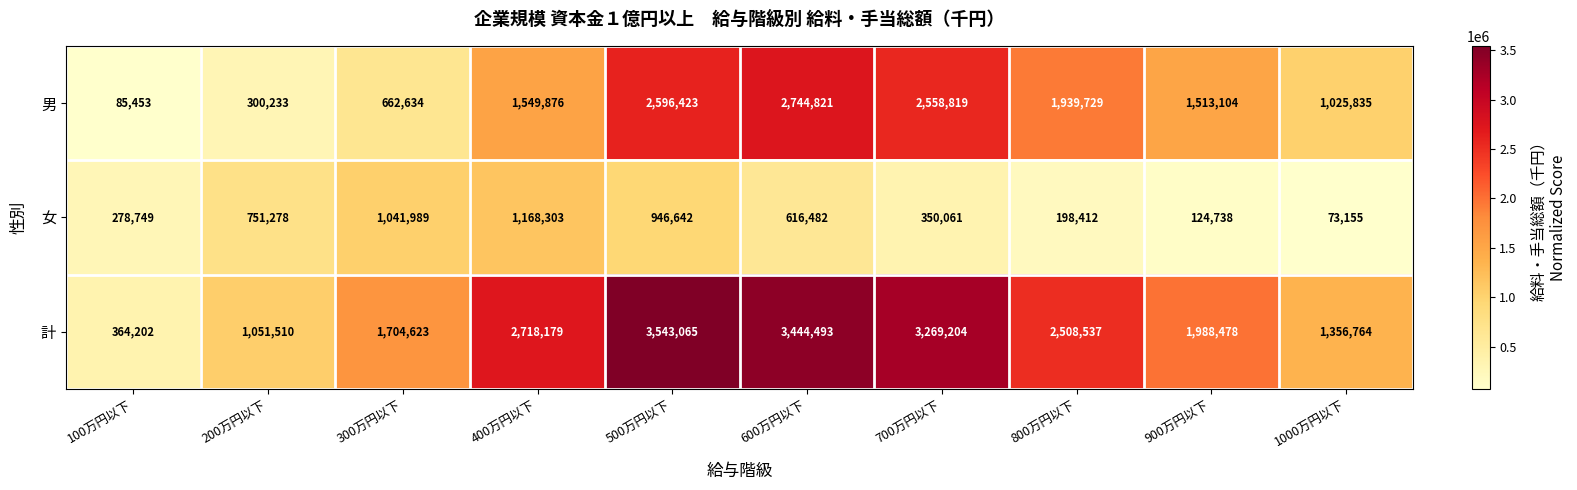

Which series changed the most between 600万円以下 and 1000万円以下?

計